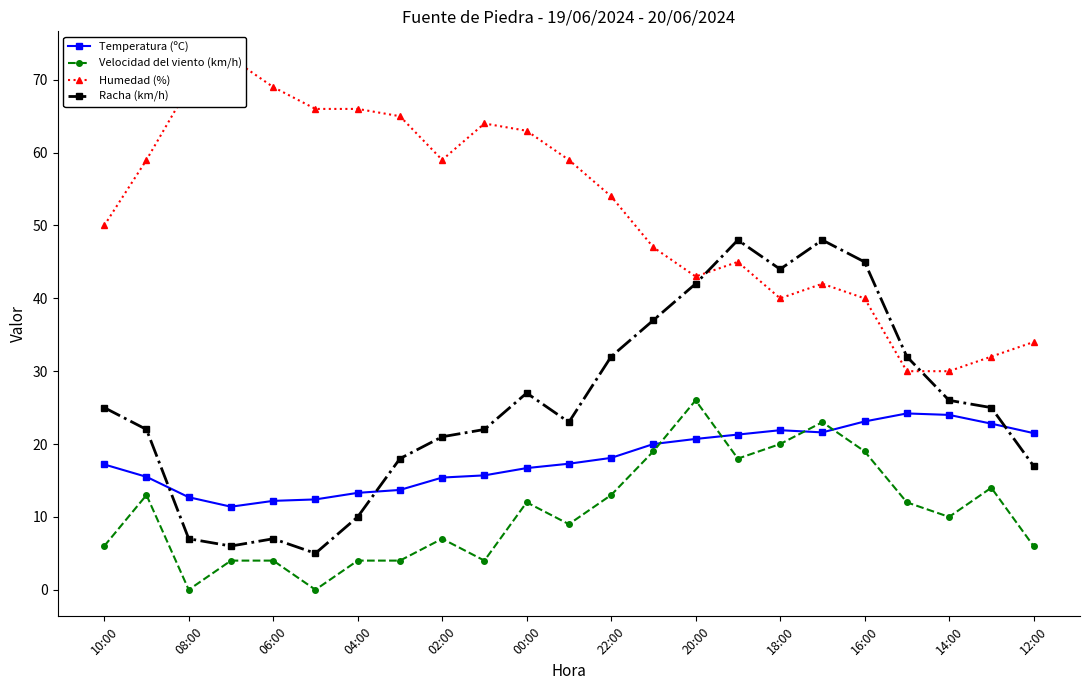

The Racha (km/h) series shows 7.0 at 06:00. True or false?

True